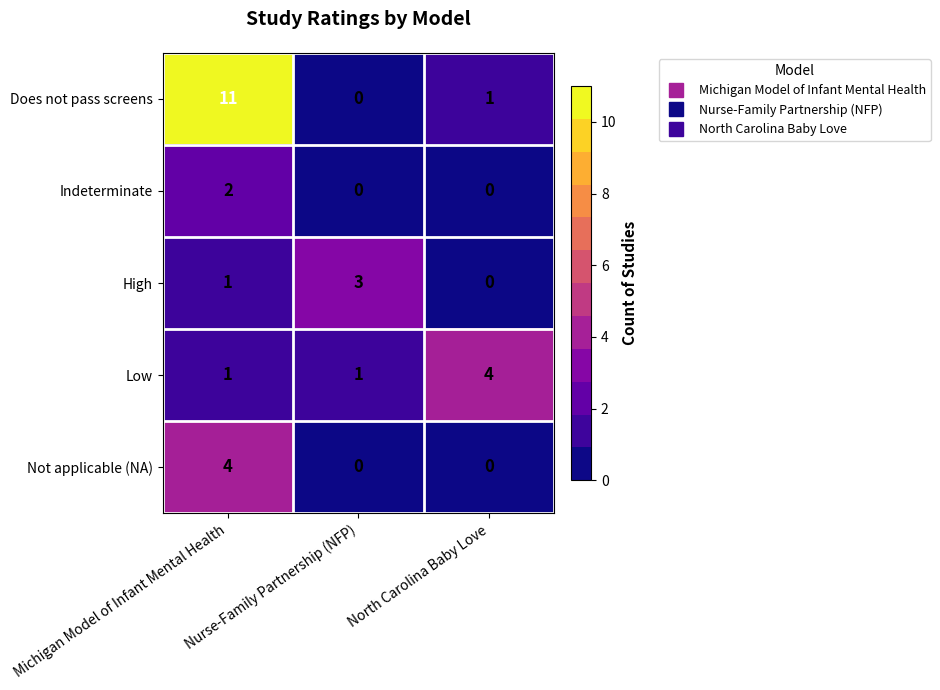

At which category is the sum across all series the highest?

Michigan Model of Infant Mental Health